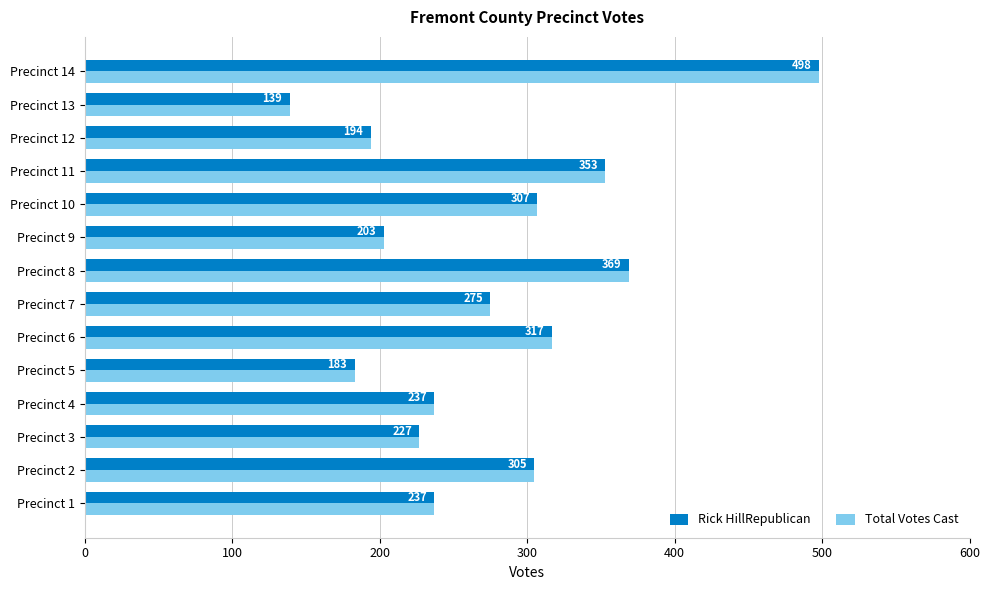

The value of Total Votes Cast at Precinct 11 is 530. True or false?

False